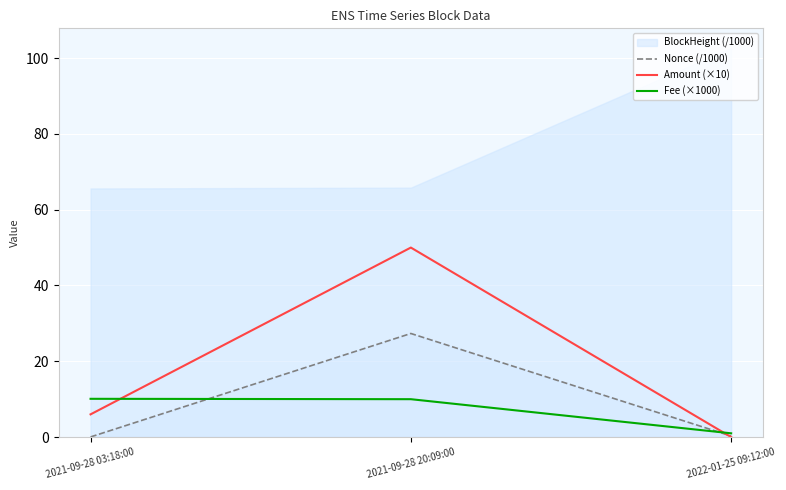

What is the sum of all Amount (×10) values?

56.0